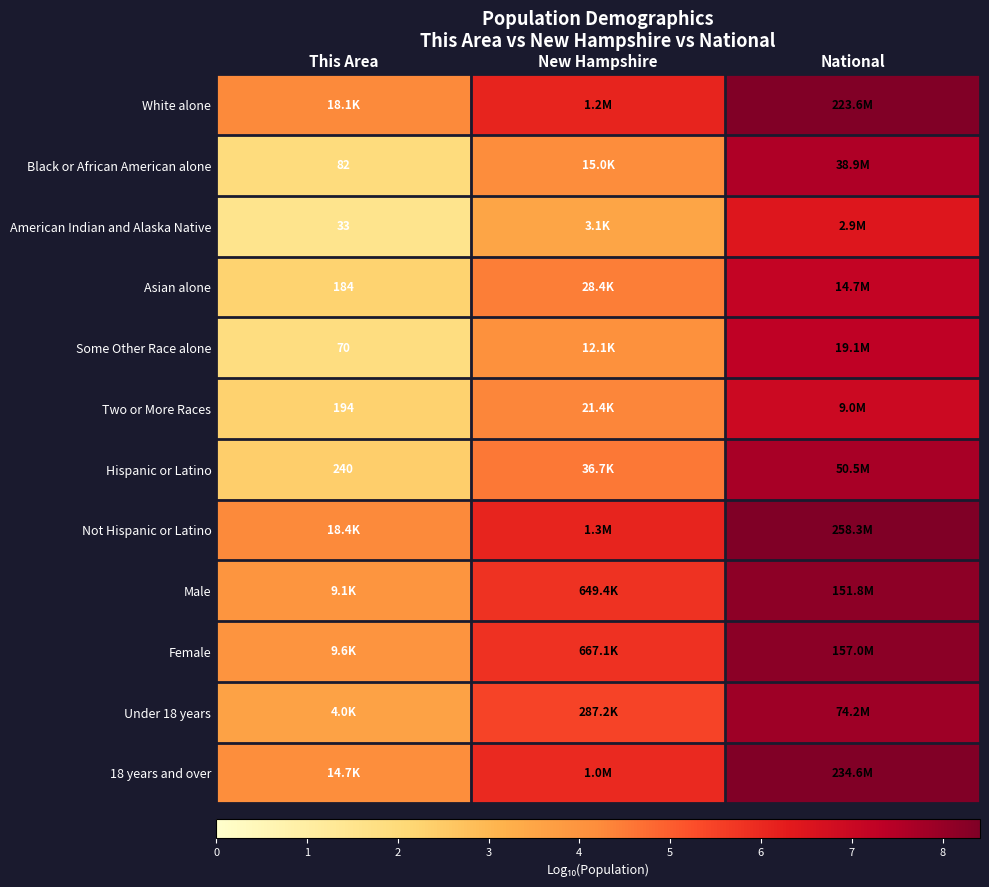

What is the total value across all series at This Area?

36.5